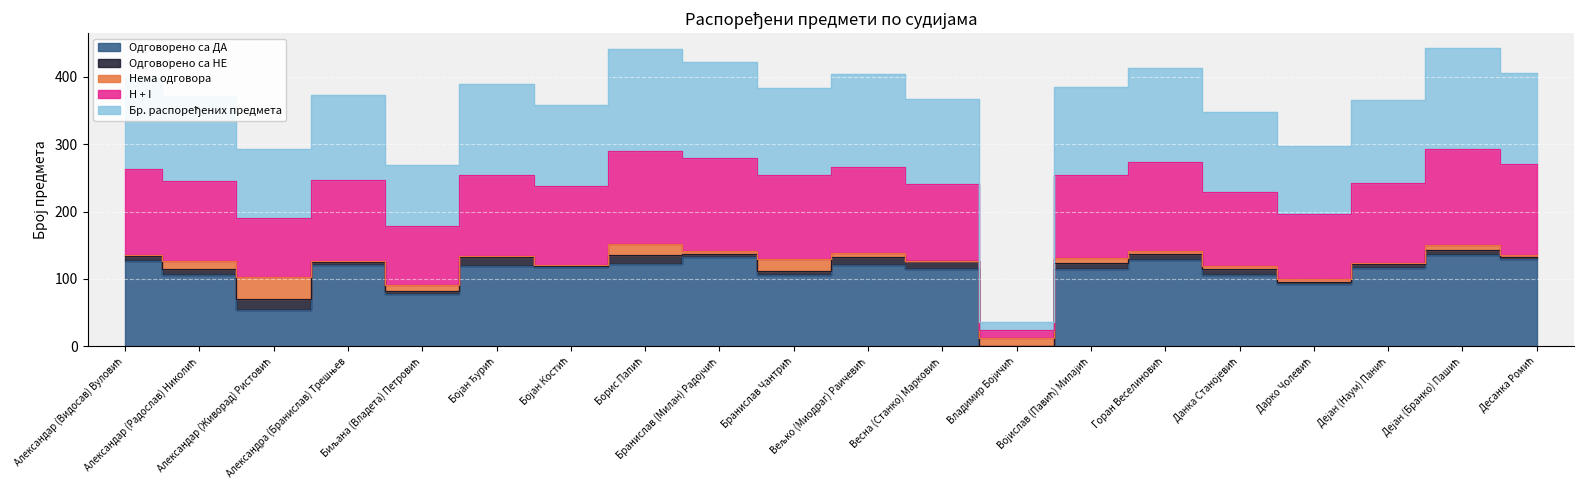

The value of Одговорено са ДА at Александар (Видосав) Вуловић is 59. True or false?

False